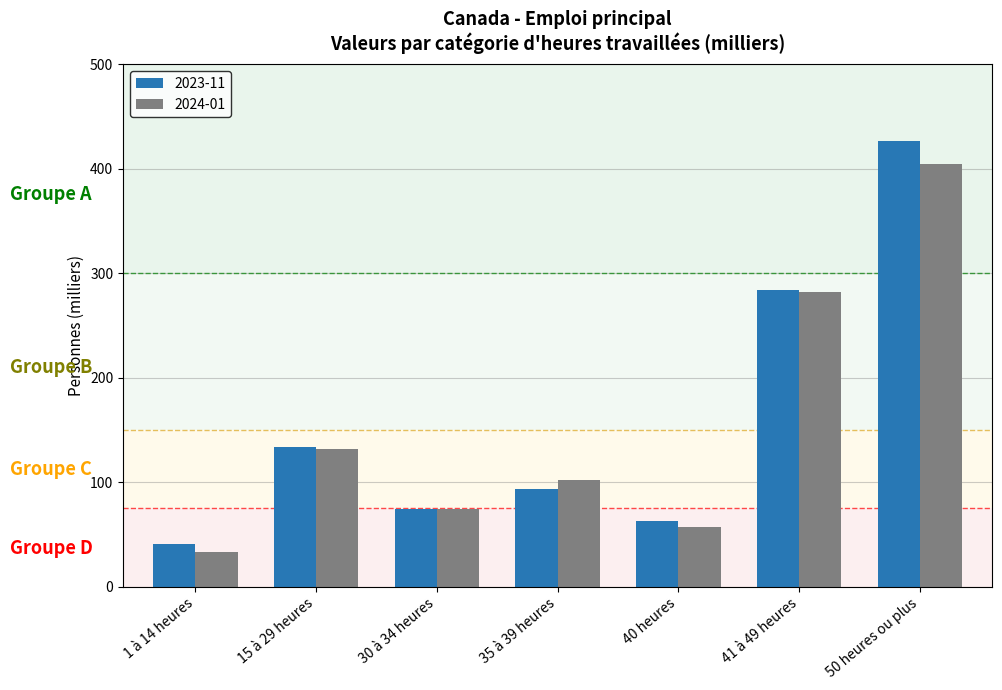

At which label is 2024-01 closest to 219?

41 à 49 heures